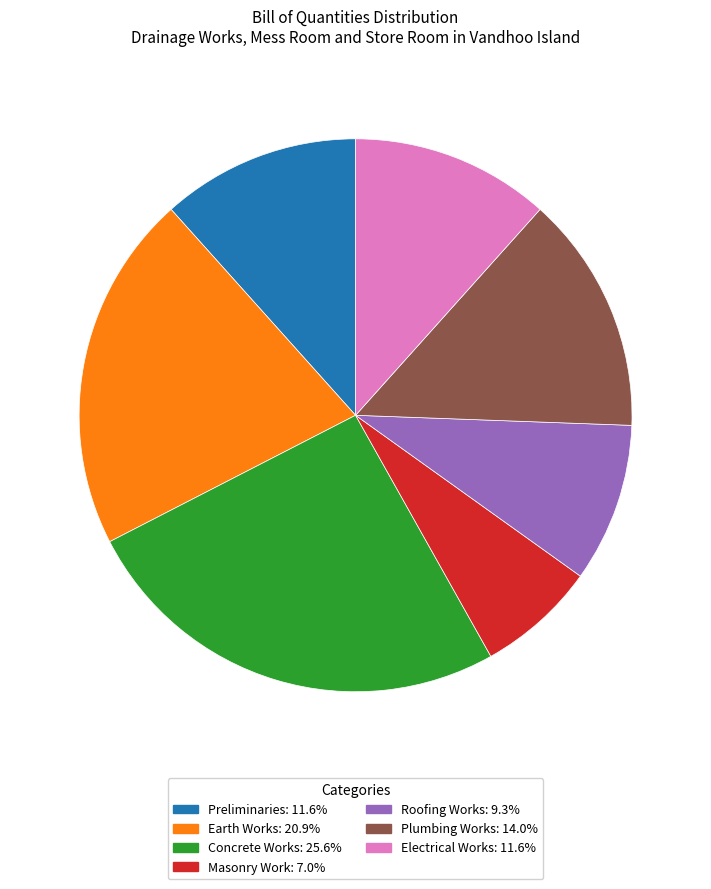

What is the smallest slice in the pie chart?

Masonry Work